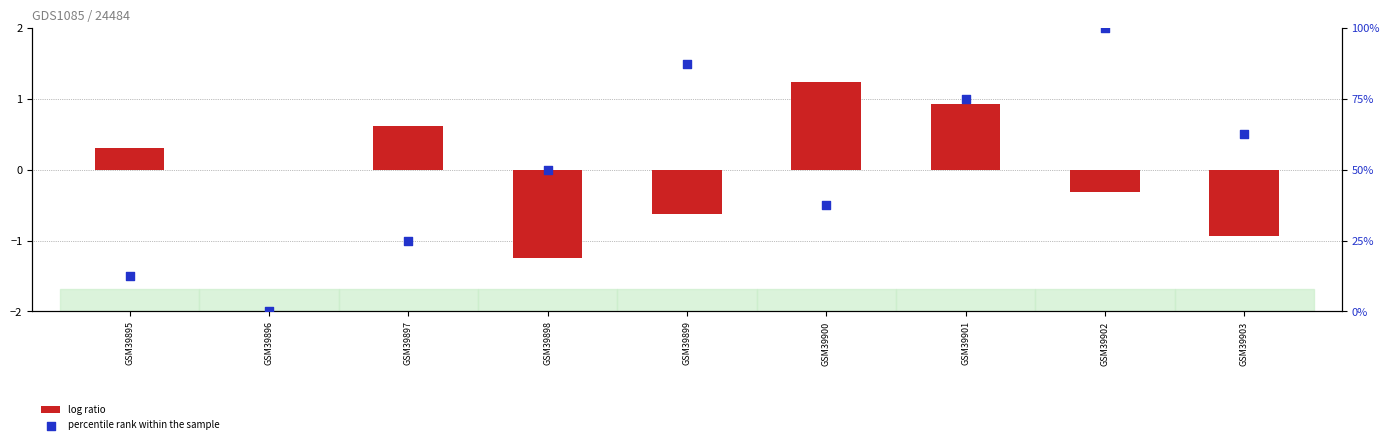

Which series has the widest spread of Y values?

percentile rank within the sample